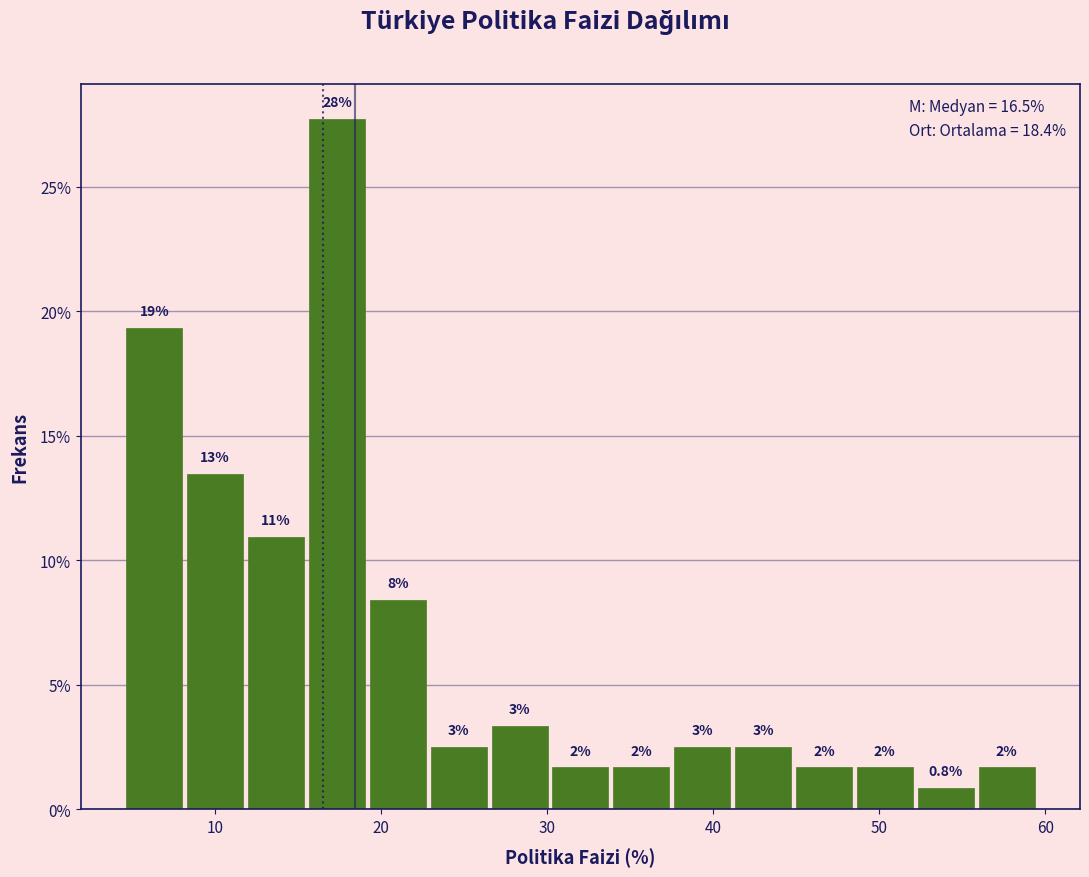

Read against the x-axis, roughly where is the centre of the tallest bar?

17